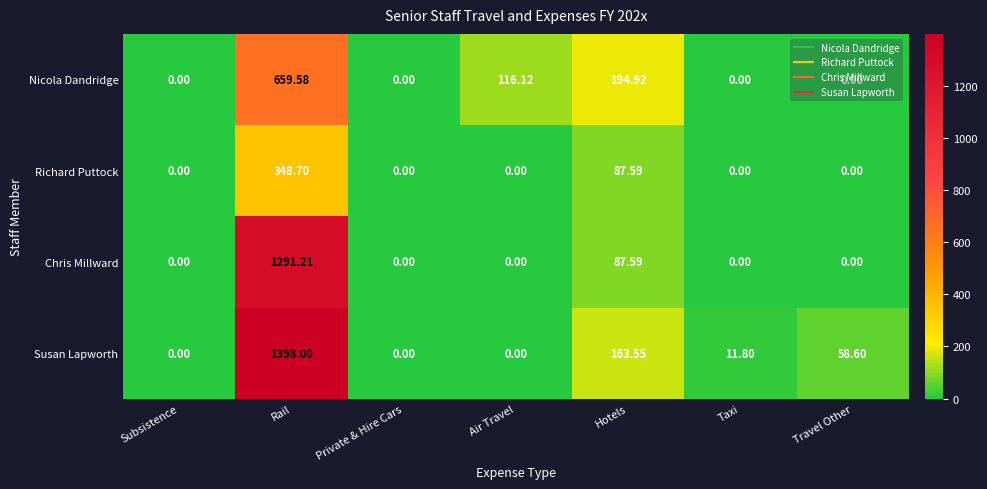

Where is Richard Puttock nearest to the value 174?

Hotels